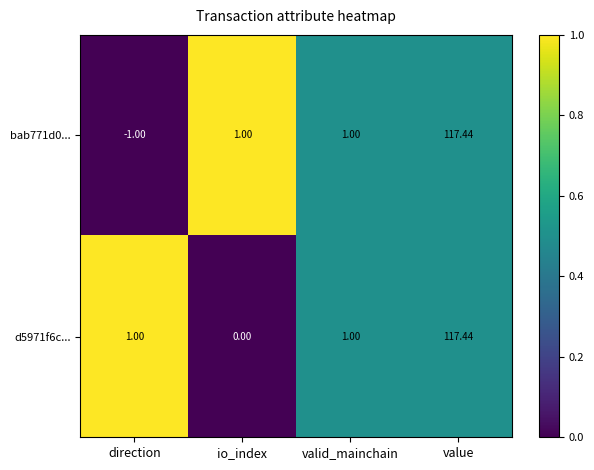

At which label does bab771d0... reach its peak?

value